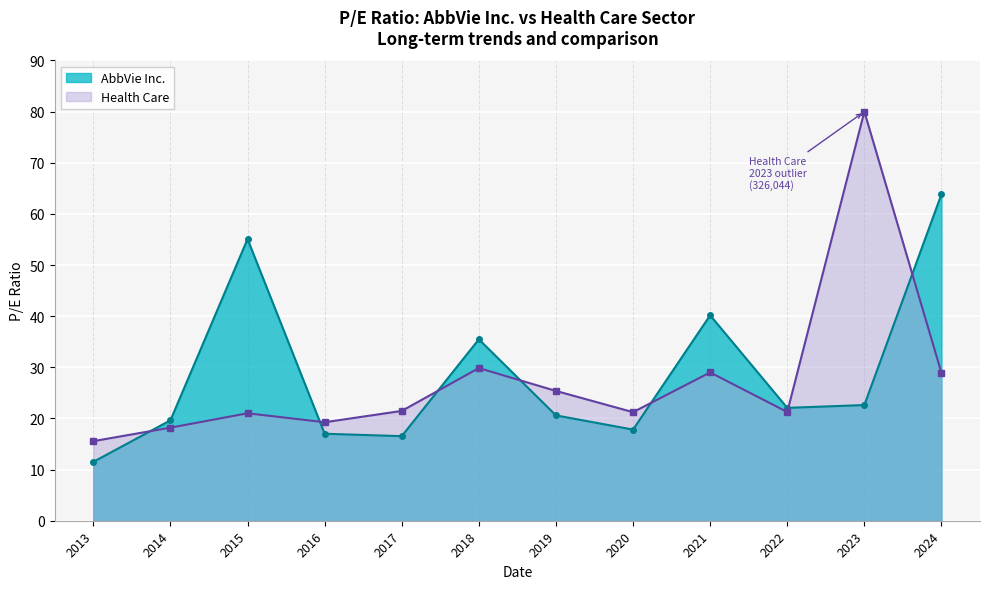

What value does the AbbVie Inc. series have at 2024?

63.8